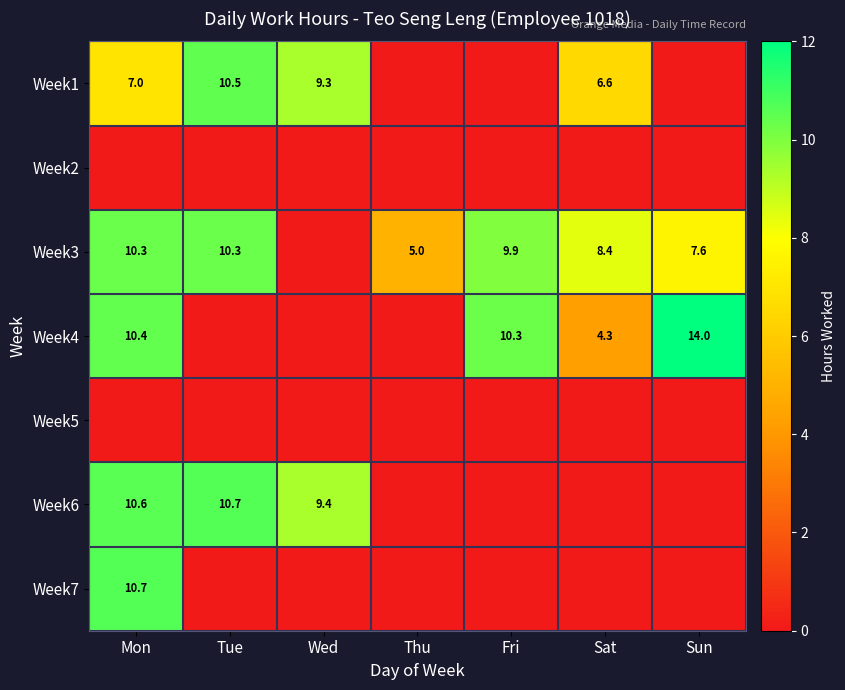

Is it true that Week6 equals 10.6 at Mon?

True